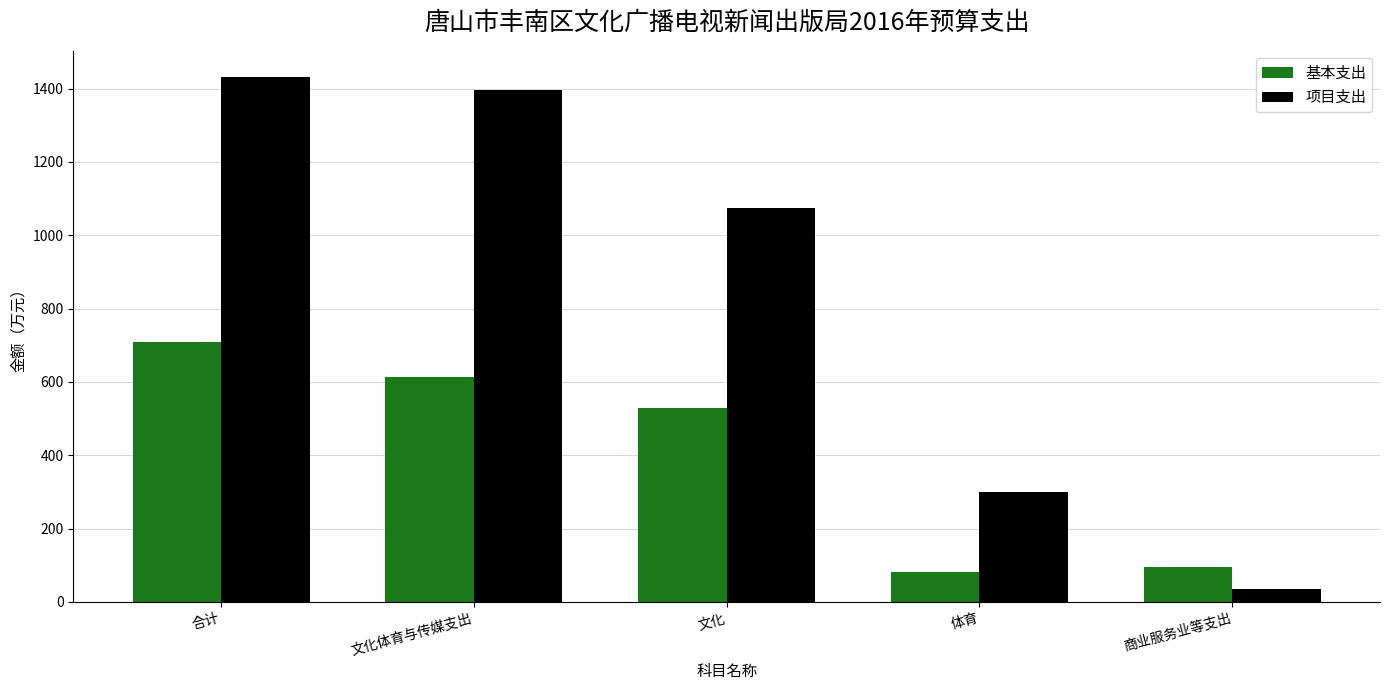

How many groups of bars are there?

5